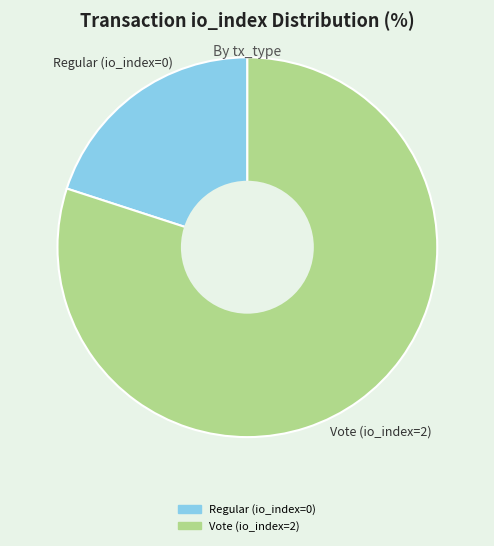

Count the number of slices in the pie.

2